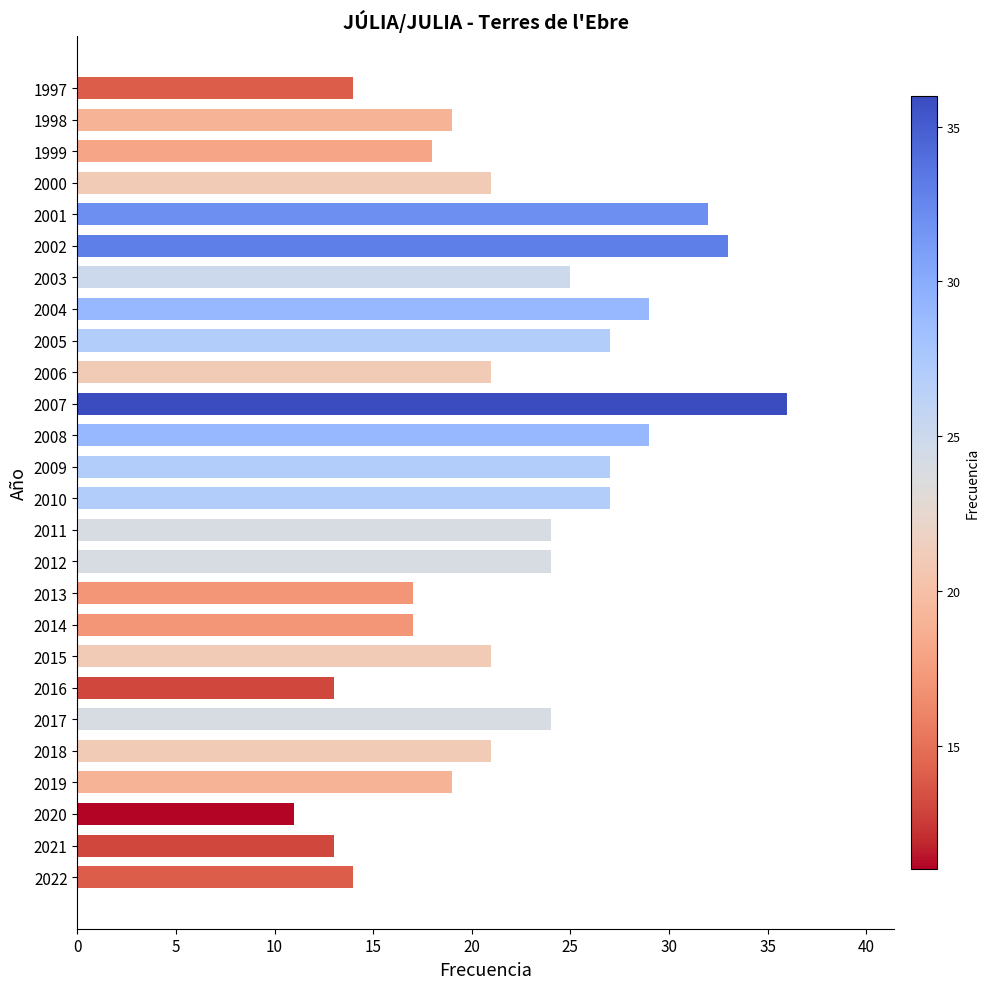

Read the value at 2008, to the nearest 5.

30